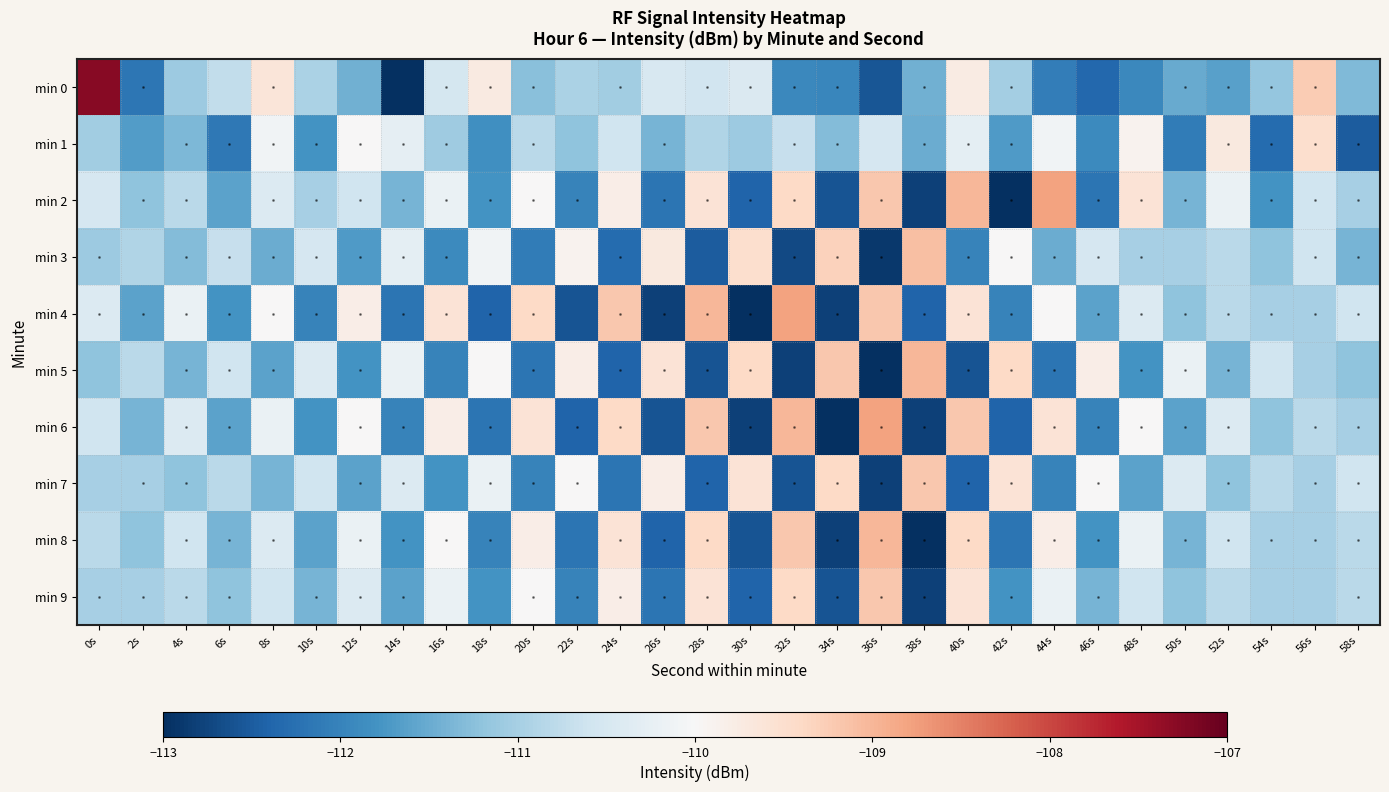

At 16s, list the series in order from largest to smallest.

min 4, min 6, min 8, min 2, min 9, min 0, min 1, min 7, min 3, min 5